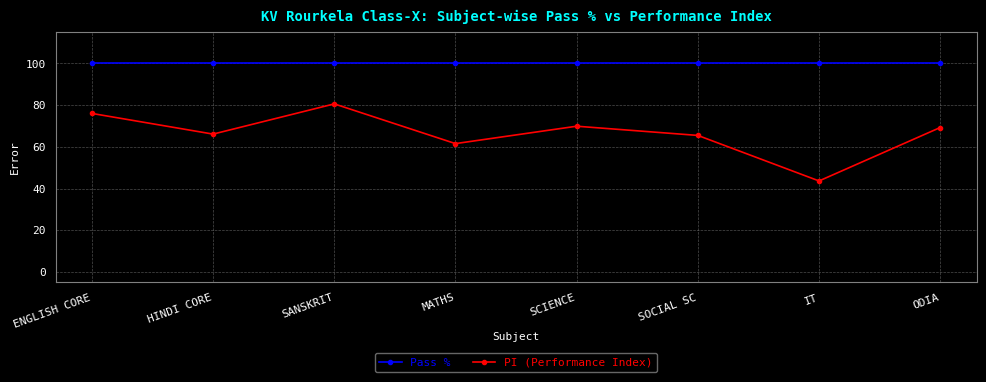

What position from the left is SANSKRIT?

3